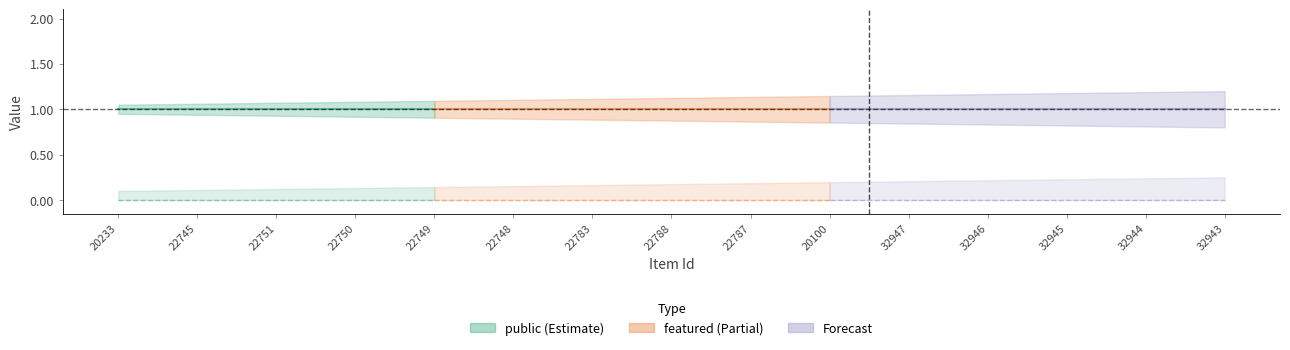

True or false: public and featured intersect in this chart.

False